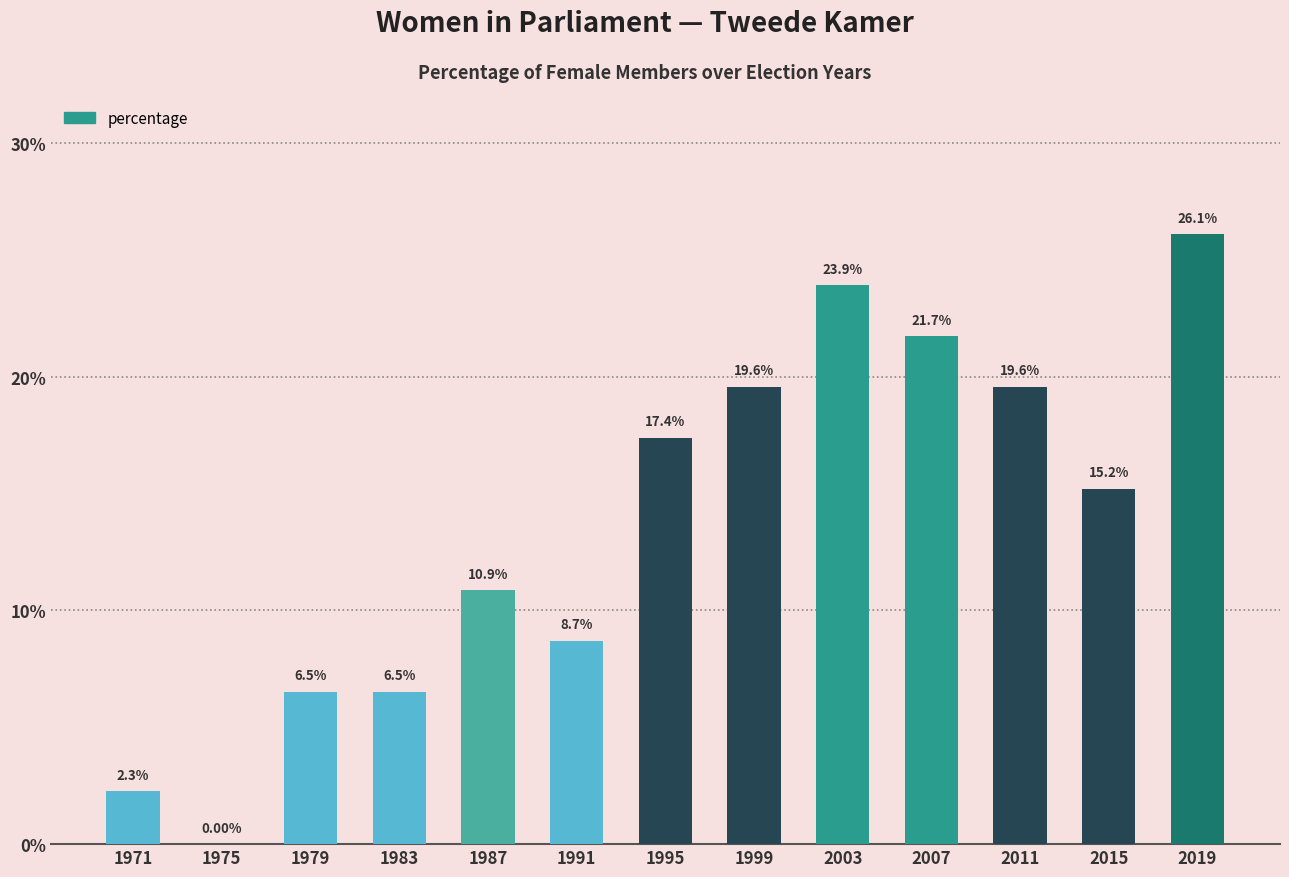

What is the sum of the values at 1975 and 1983?

6.5